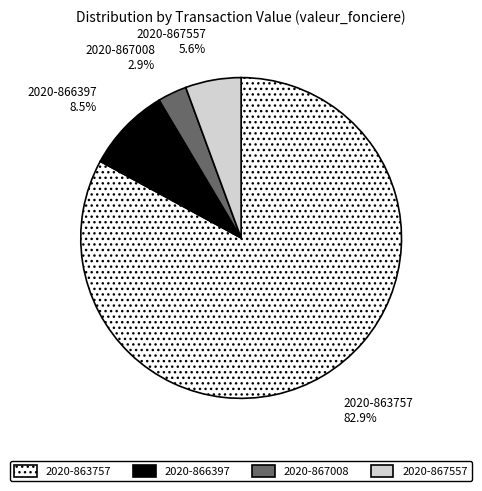

Combined, do 2020-863757 and 2020-867557 account for over 50%?

Yes